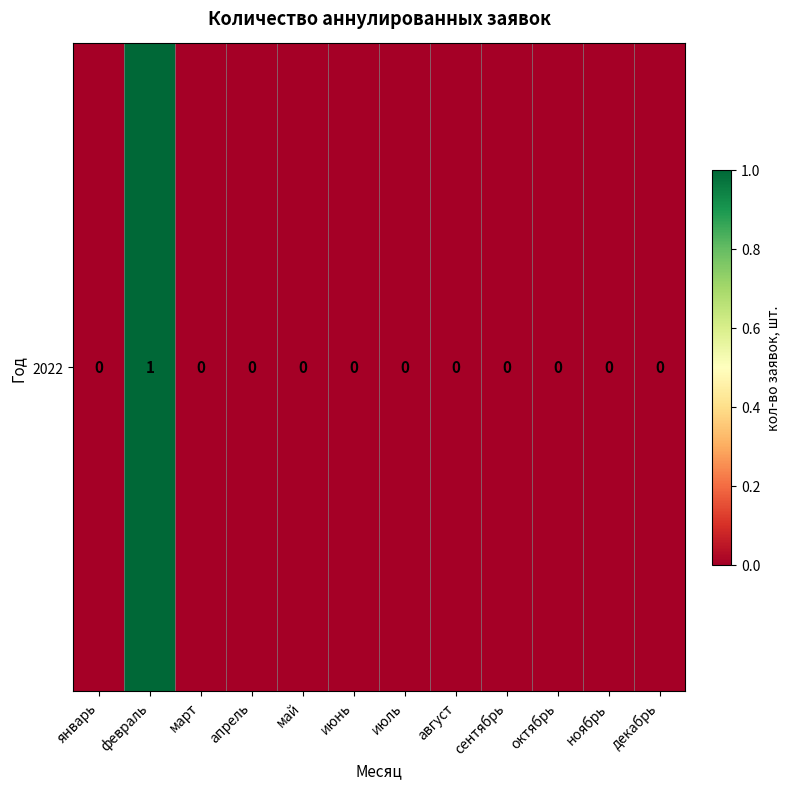

Which label corresponds to the smallest value in the chart?

январь